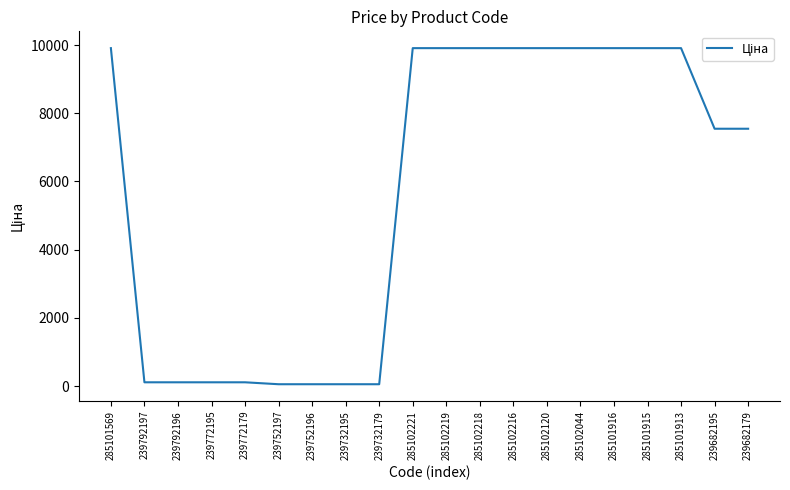

Is it true that the value at 285102219 is 14237.4?

False